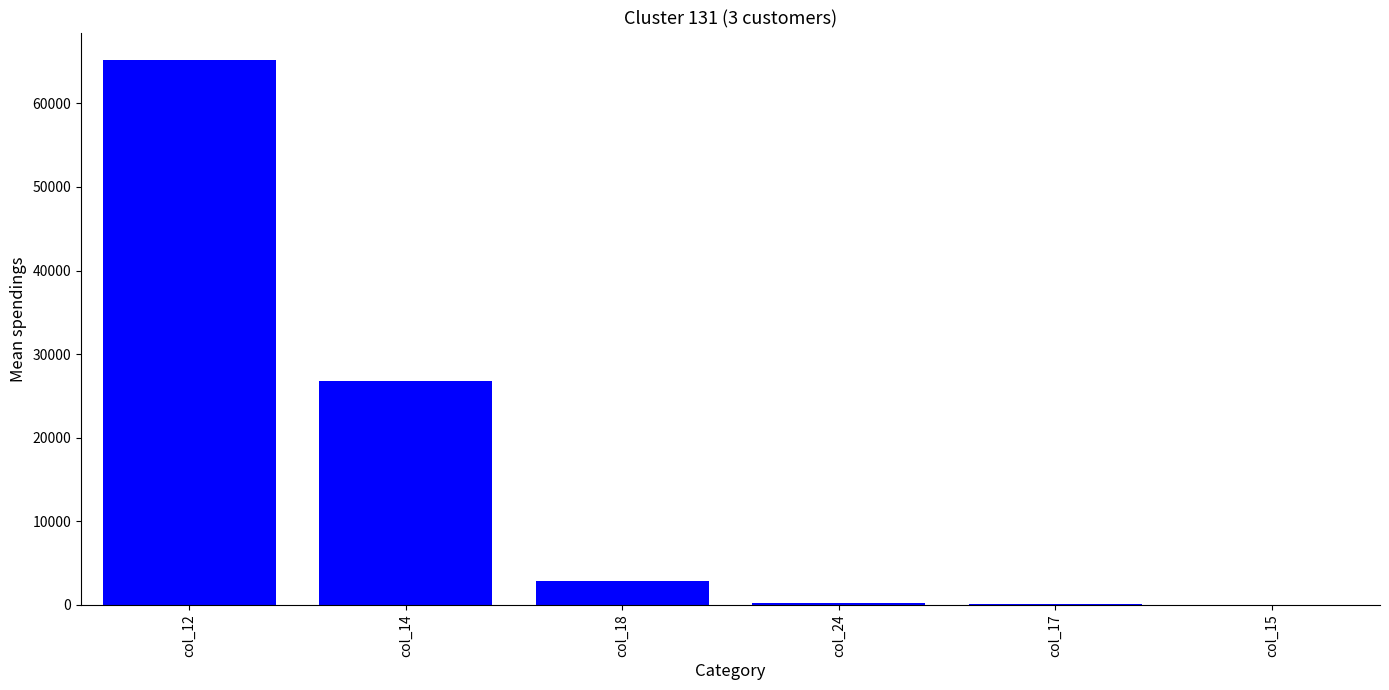

Which label corresponds to the largest value in the chart?

col_12